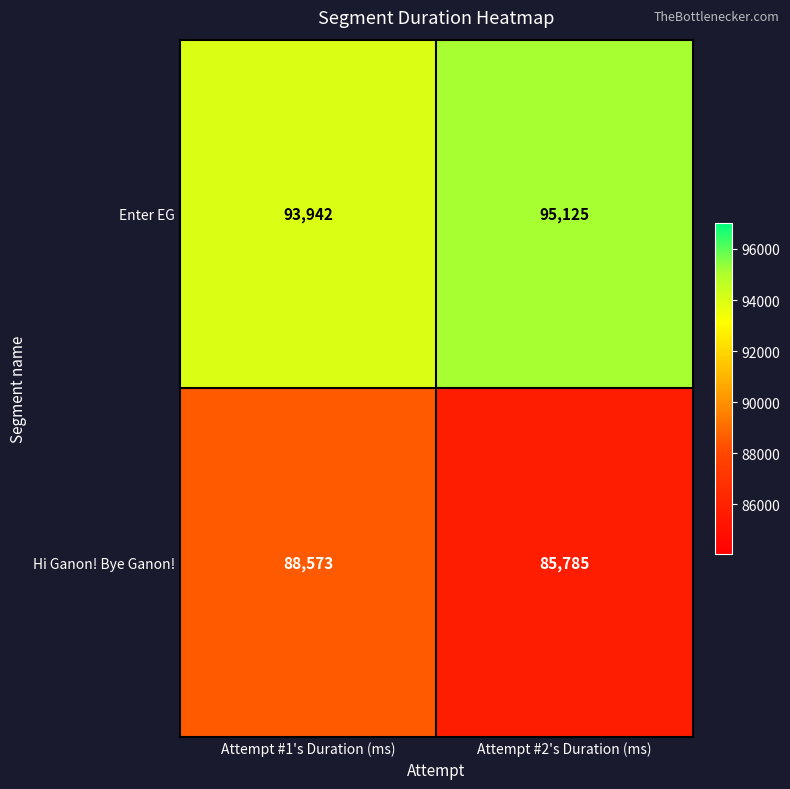

At how many categories does at least one series exceed 92639?

2